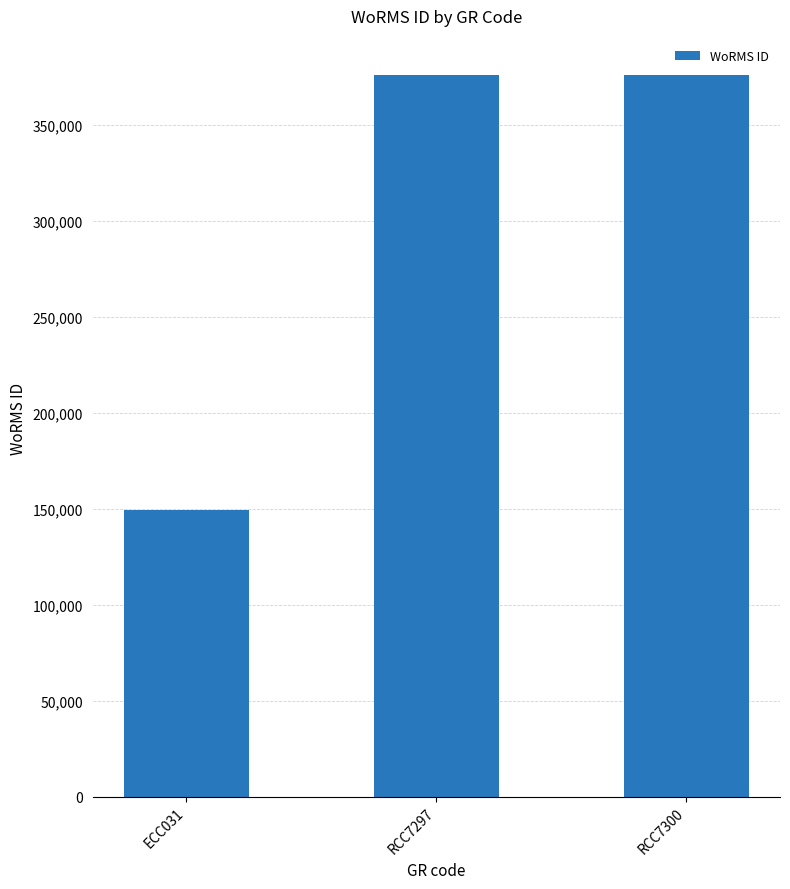

What is the approximate value at RCC7297?

375916